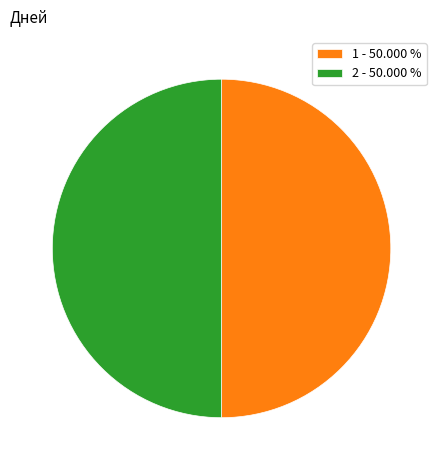

What is the ratio of the value at 1 - 50.000 % to the value at 2 - 50.000 %?

1.0